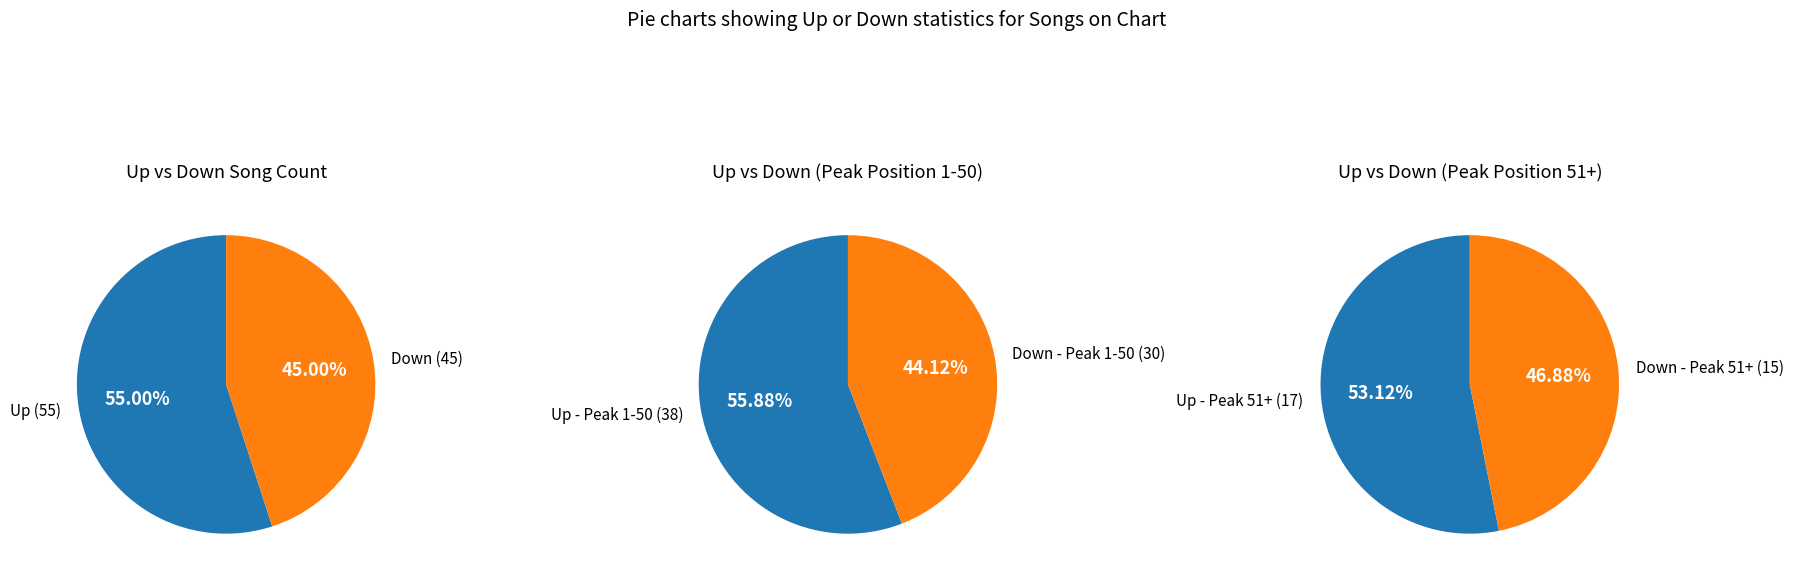

Rank the categories by value from highest to lowest.

up, down